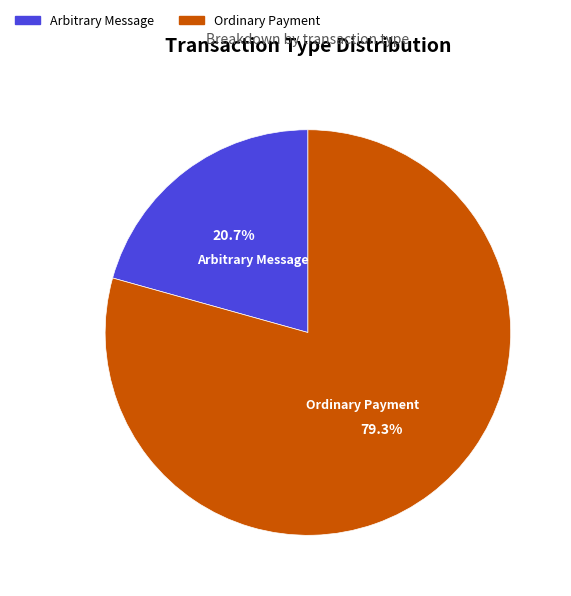

Between Ordinary Payment and Arbitrary Message, which is larger?

Ordinary Payment